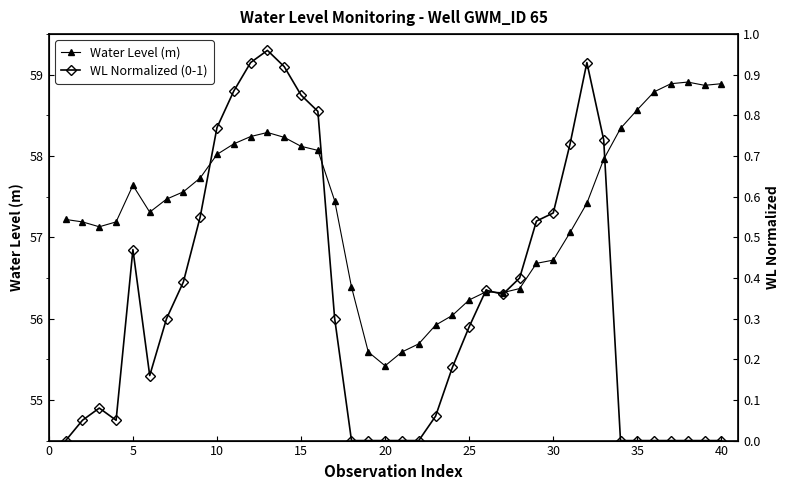

The value of Water Level (m) at 5 is 86.8. True or false?

False